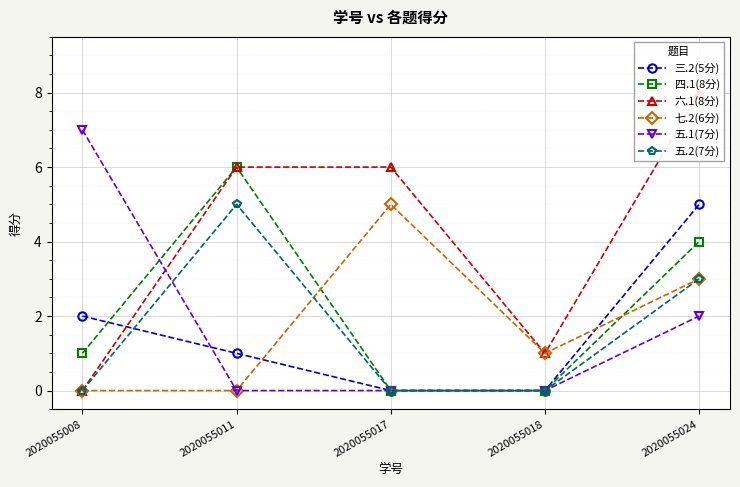

How many values in 五.1(7分) are above zero?

2